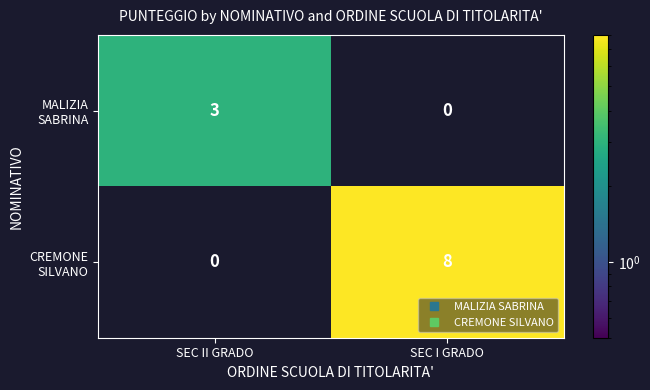

What is the spread (max minus min) of values at SEC II GRADO?

3